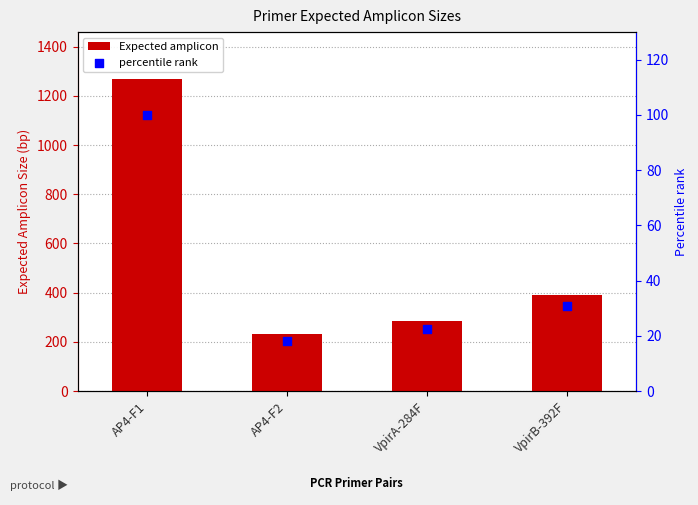

At which category is the sum across all series the highest?

AP4-F1